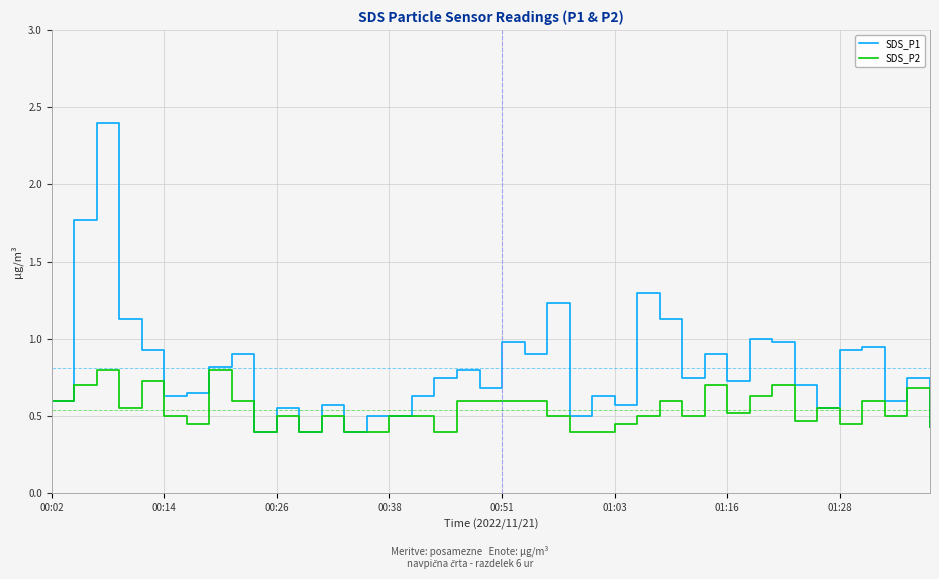

How many distinct data groups are displayed?

2